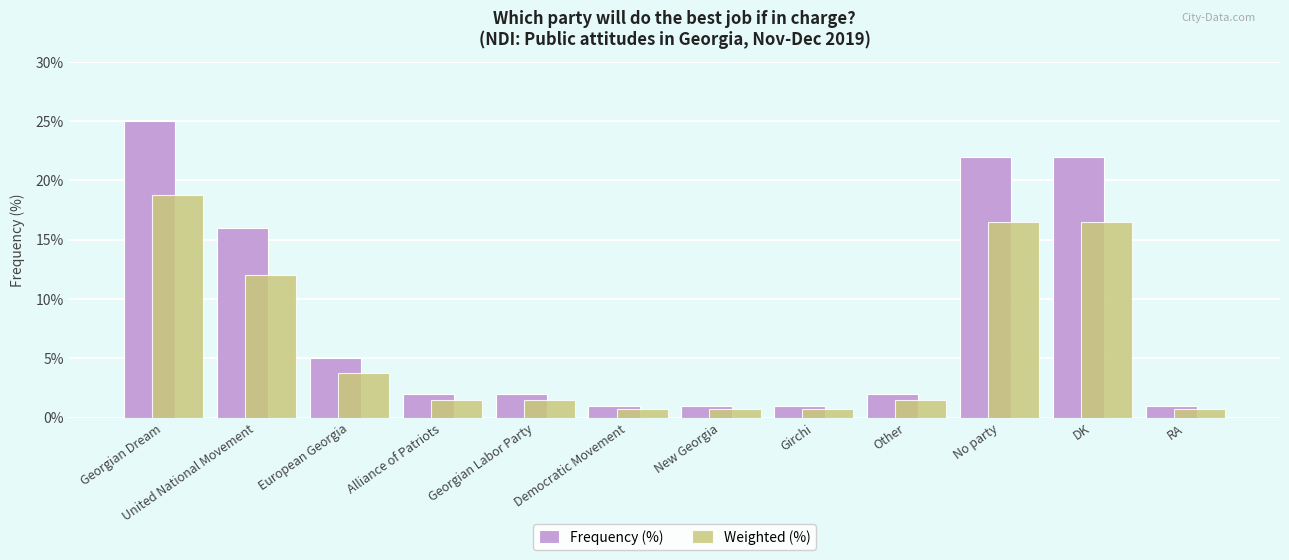

Read the Frequency (%) value at Girchi.

1.0